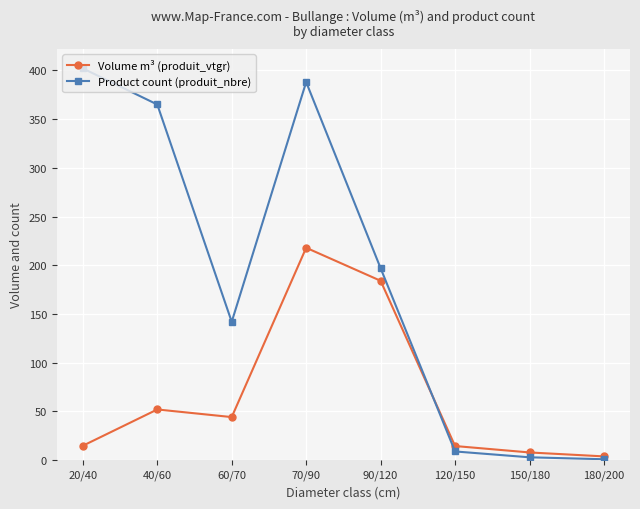

Which series changed the most between 40/60 and 70/90?

Volume m³ (produit_vtgr)